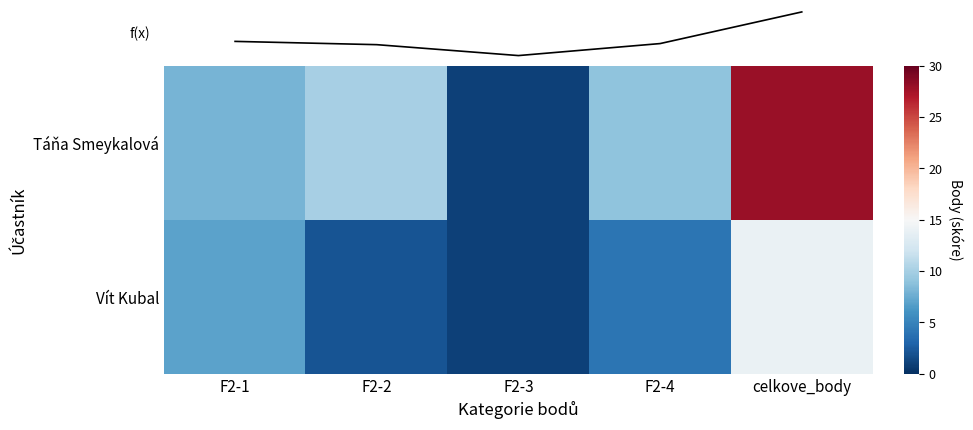

What is the difference between the second highest and minimum values in the Vít Kubal series?

6.0